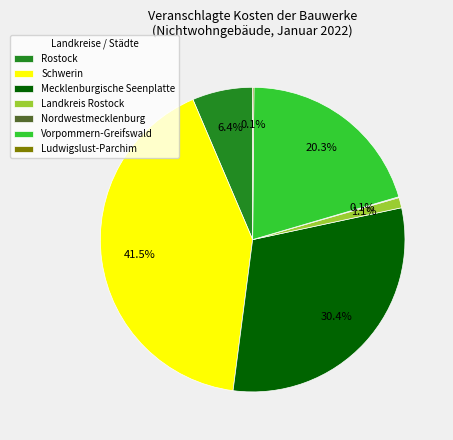

Which category has the biggest portion of the pie?

Schwerin